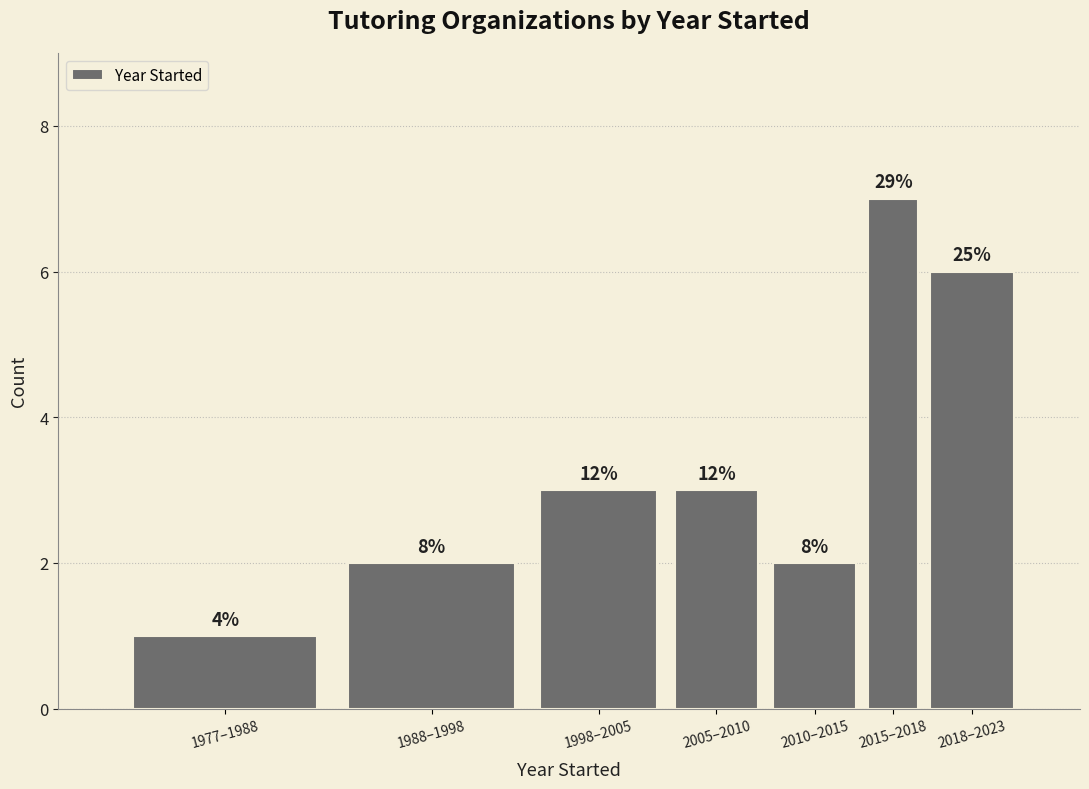

Does the chart contain any negative values?

No